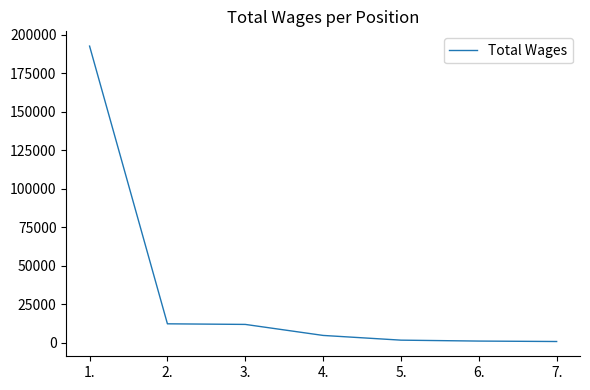

What is the greatest value displayed?

192528